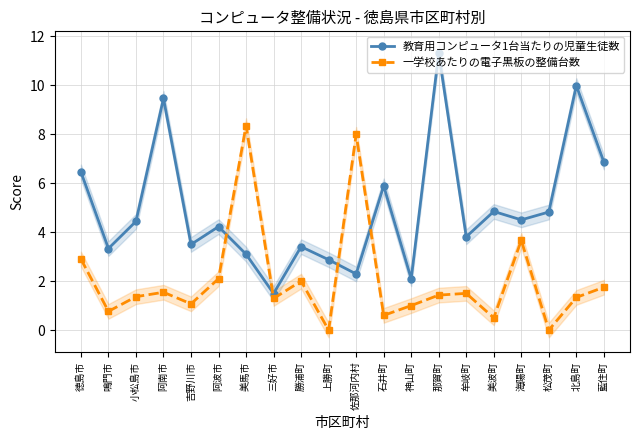

Reading left to right, transcribe all the data shown in this chart.

教育用コンピュータ1台当たりの児童生徒数: 徳島市=6.5	鳴門市=3.3	小松島市=4.4	阿南市=9.5	吉野川市=3.5	阿波市=4.2	美馬市=3.1	三好市=1.5	勝浦町=3.4	上勝町=2.9	佐那河内村=2.3	石井町=5.9	神山町=2.1	那賀町=11.3	牟岐町=3.8	美波町=4.8	海陽町=4.5	松茂町=4.8	北島町=10.0	藍住町=6.9
一学校あたりの電子黒板の整備台数: 徳島市=2.9	鳴門市=0.8	小松島市=1.4	阿南市=1.5	吉野川市=1.1	阿波市=2.1	美馬市=8.4	三好市=1.3	勝浦町=2.0	上勝町=0.0	佐那河内村=8.0	石井町=0.6	神山町=1.0	那賀町=1.4	牟岐町=1.5	美波町=0.5	海陽町=3.7	松茂町=0.0	北島町=1.3	藍住町=1.8